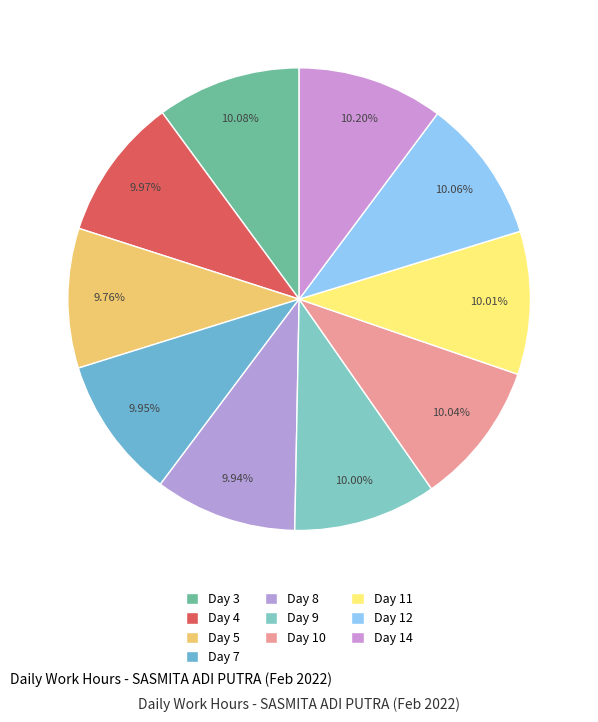

How many slices are in this pie chart?

10